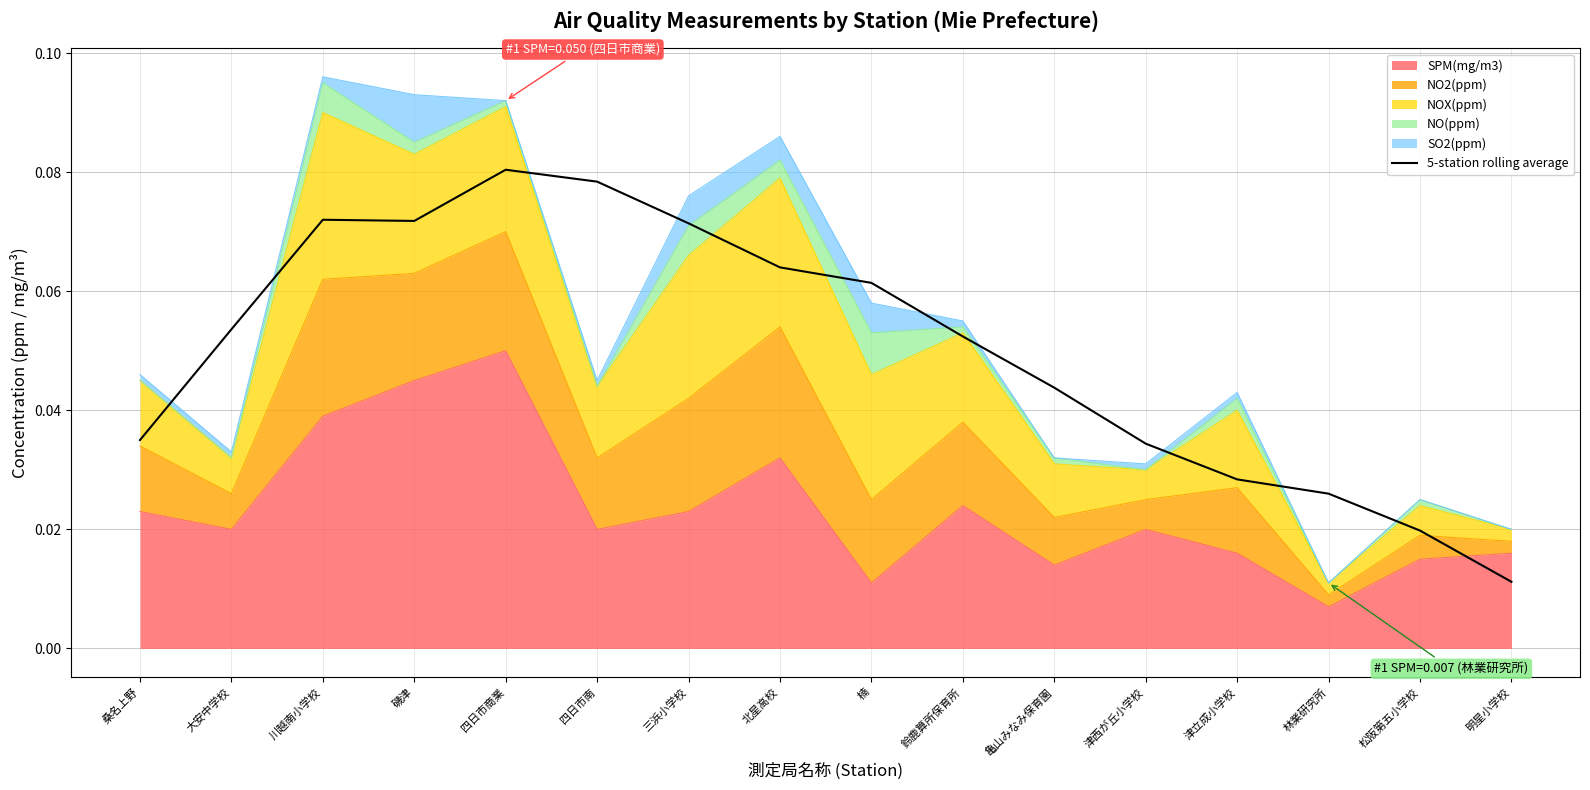

List the labels in order of value, largest first.

四日市商業, 四日市南, 川越南小学校, 磯津, 三浜小学校, 北星高校, 楠, 大安中学校, 鈴鹿算所保育所, 亀山みなみ保育園, 桑名上野, 津西が丘小学校, 津立成小学校, 林業研究所, 松阪第五小学校, 明星小学校